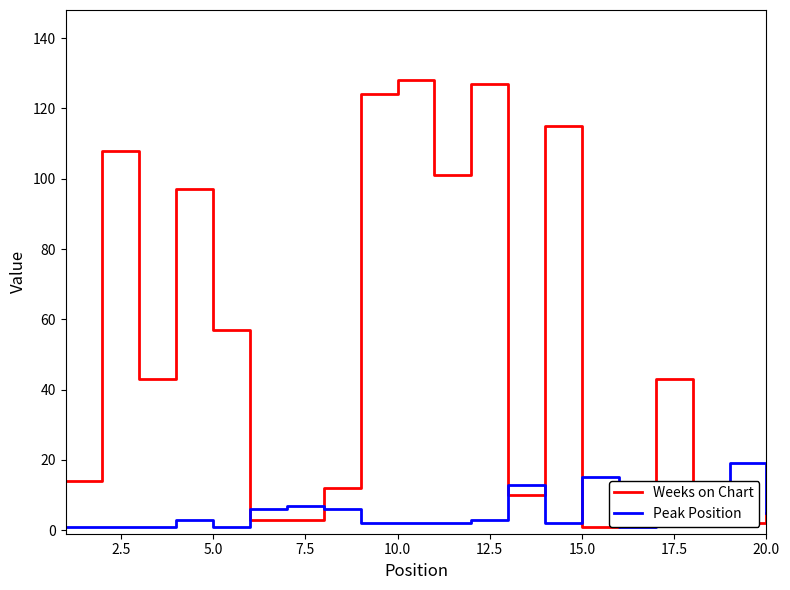

The value of Weeks on Chart at 10.0 is 45. True or false?

False